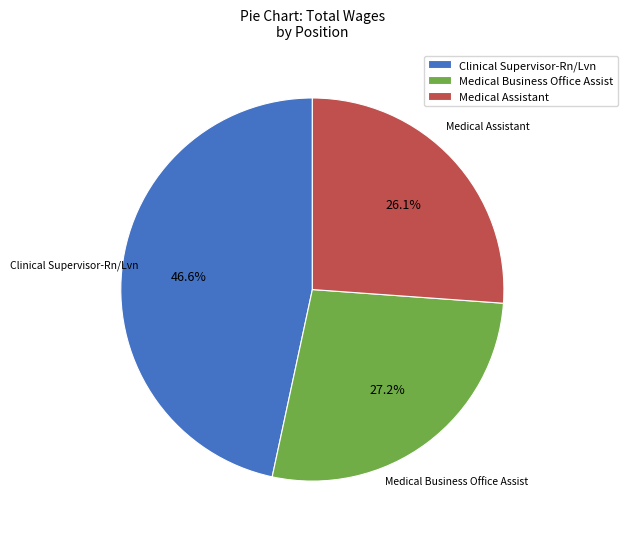

To the nearest percent, what portion does Clinical Supervisor-Rn/Lvn represent?

47%